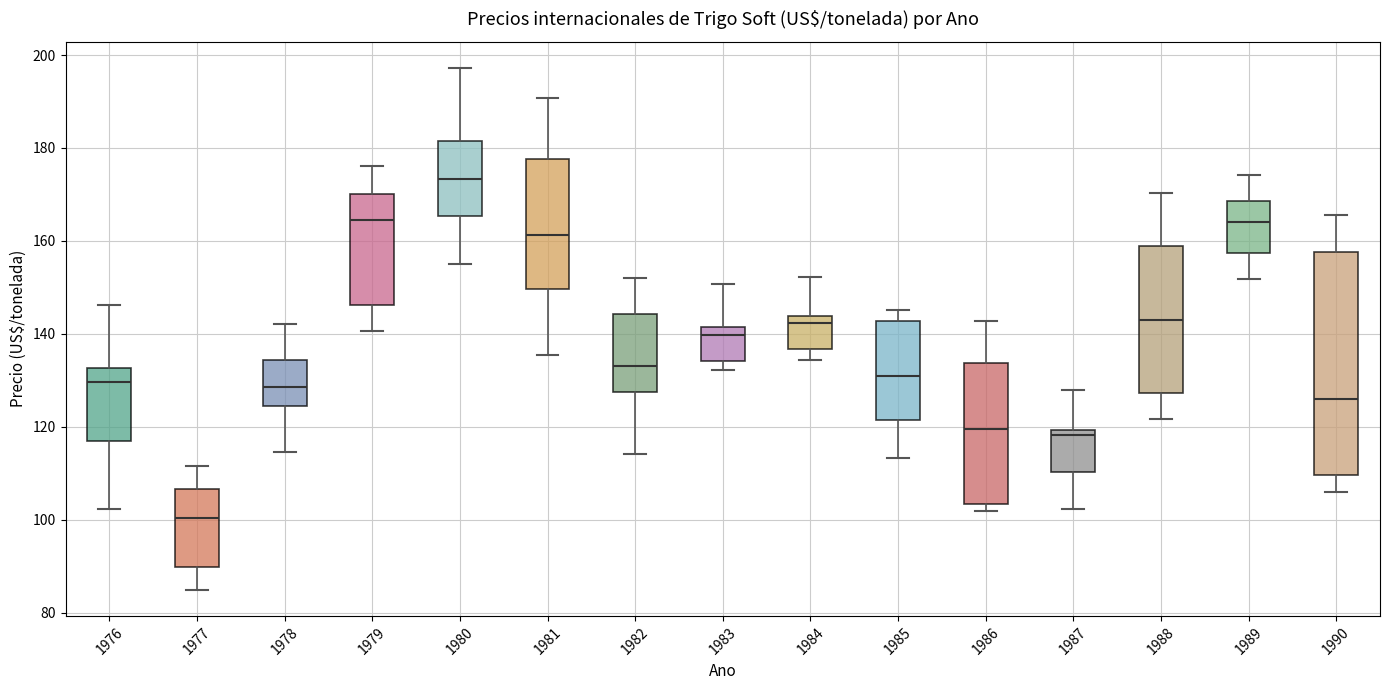

Which box has the highest median line?

1980